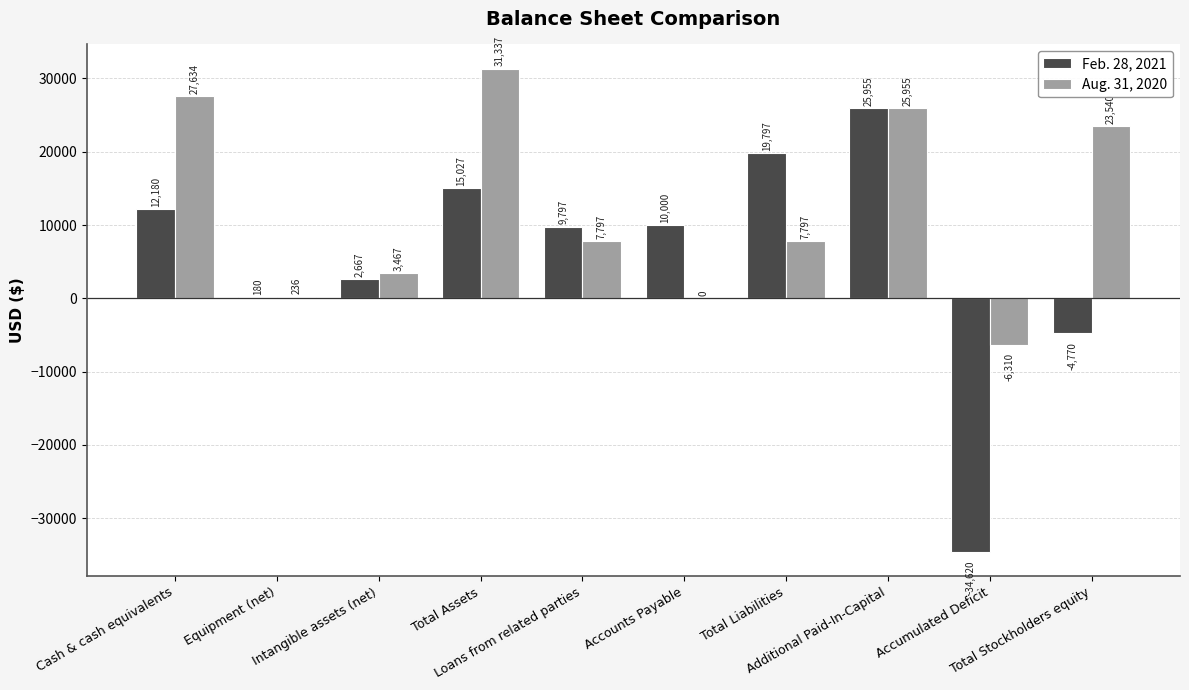

Which series has the largest total across all categories?

Aug. 31, 2020